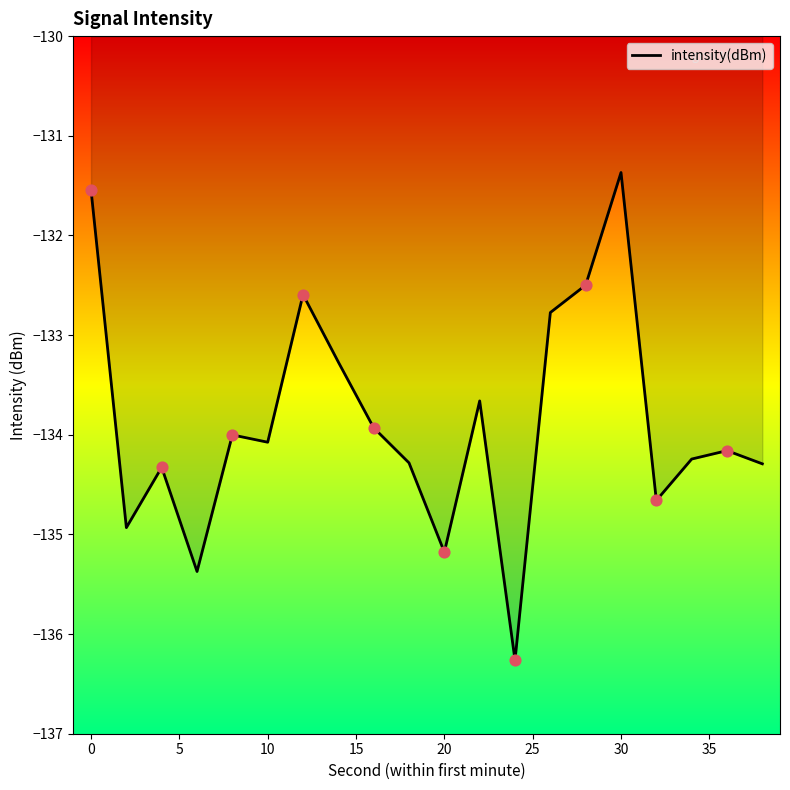

What is the smallest value displayed?

-136.3